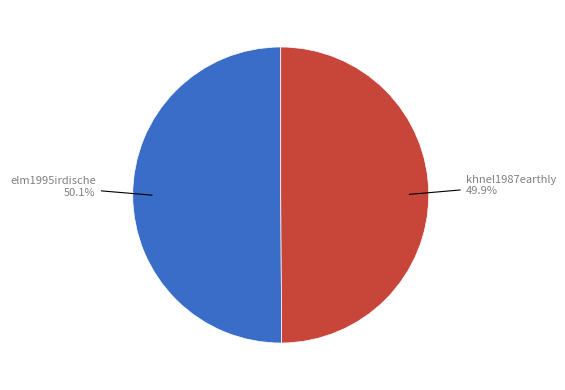

Is there any slice that represents more than half of the pie?

Yes